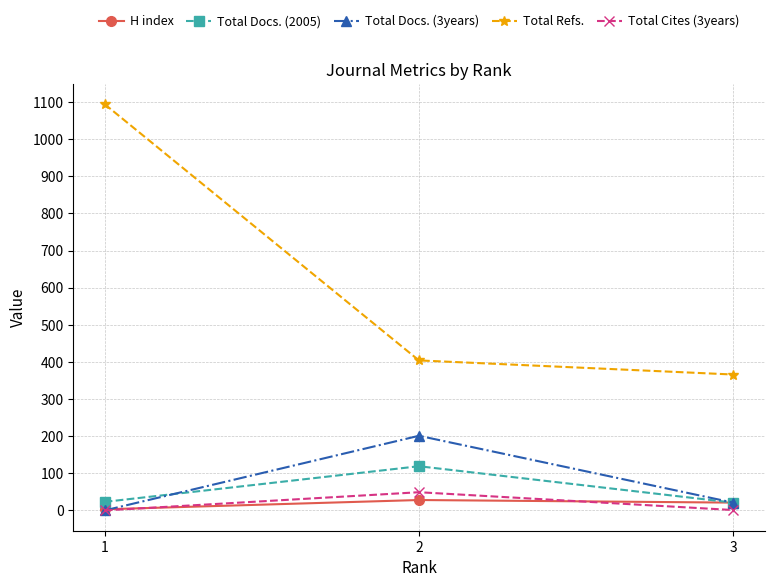

What is the highest value of the Total Refs. series?

1094